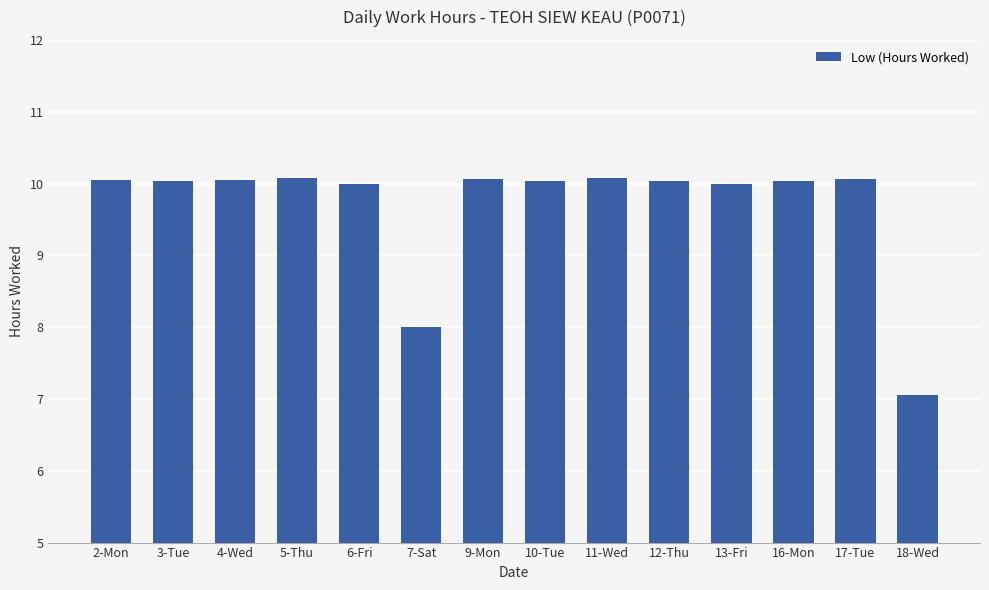

Is it true that the value at 16-Mon is 10.0?

True